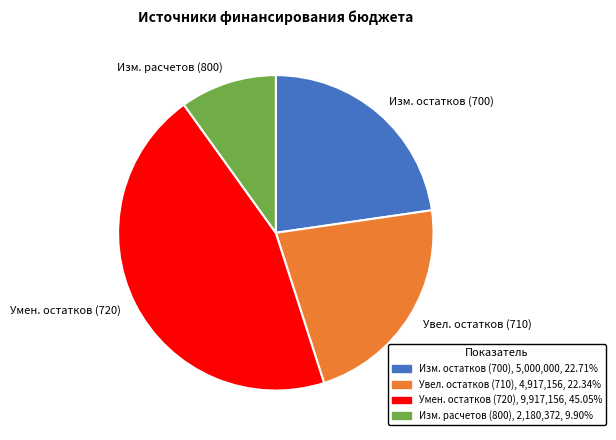

Count the number of slices in the pie.

4